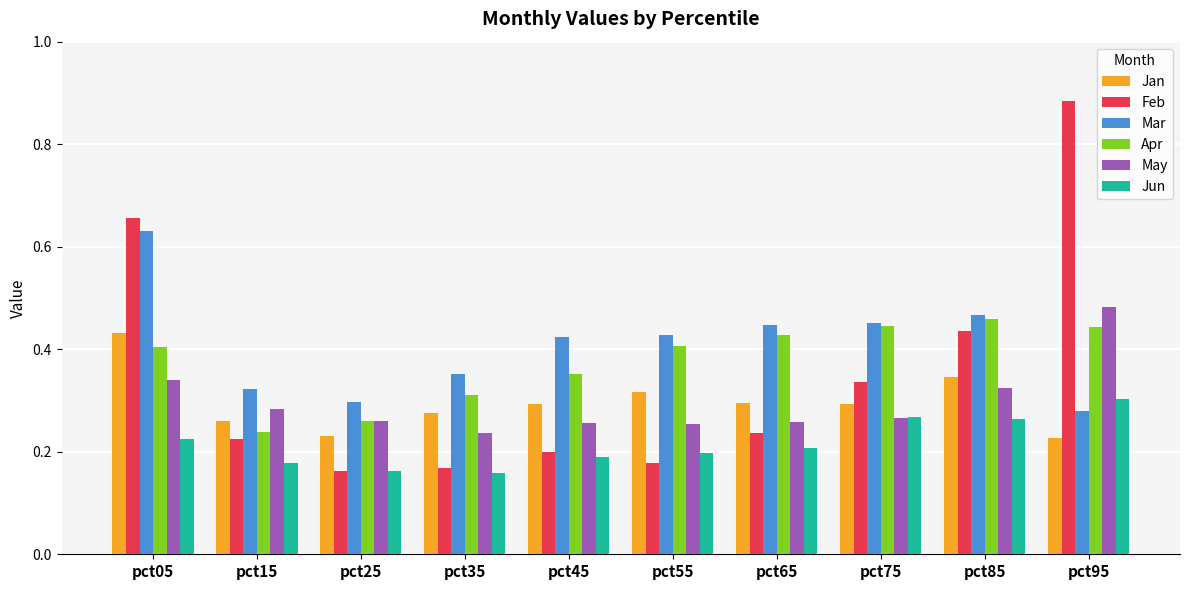

What is the sum of all Feb values?

3.5